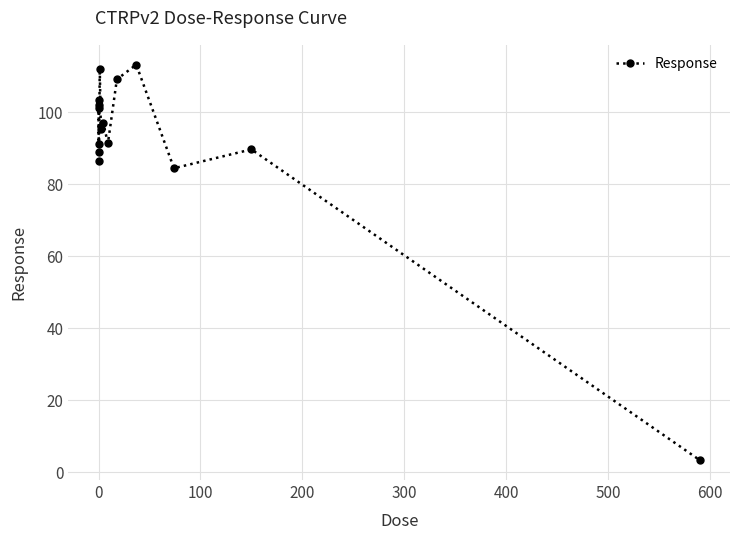

What is the greatest value displayed?

113.3